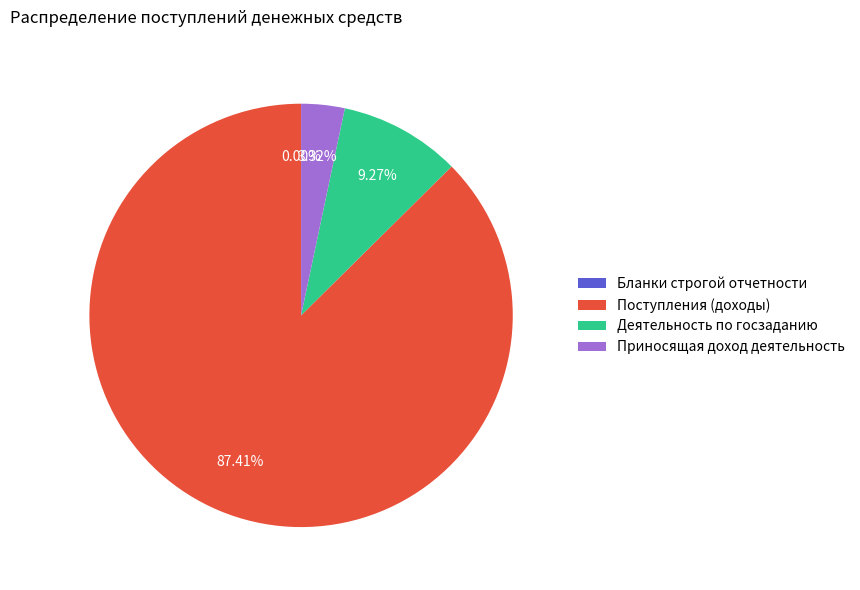

Which slice is the largest?

Поступления (доходы)